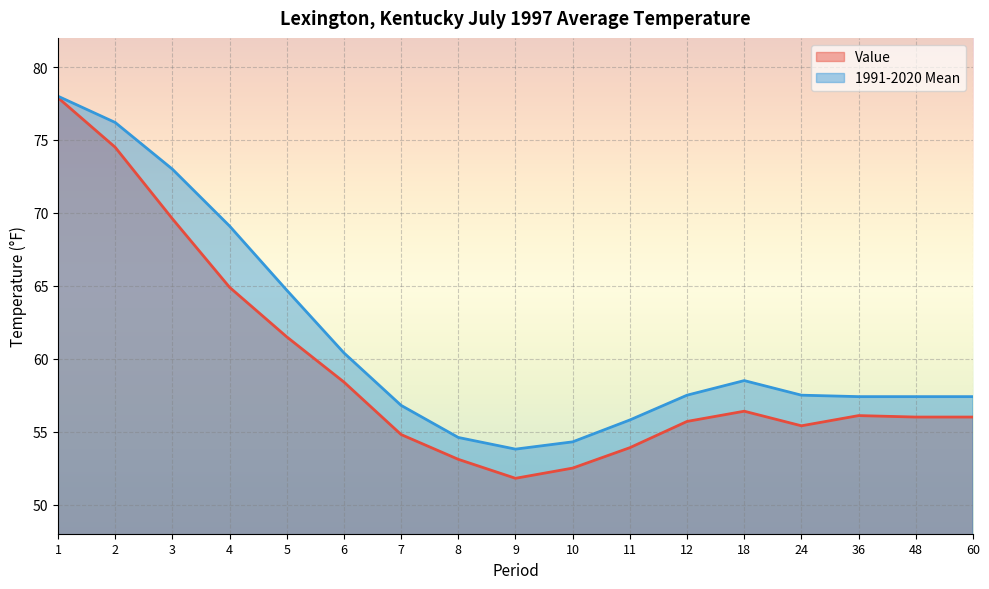

At 1, list the series in order from smallest to largest.

Value, 1991-2020 Mean